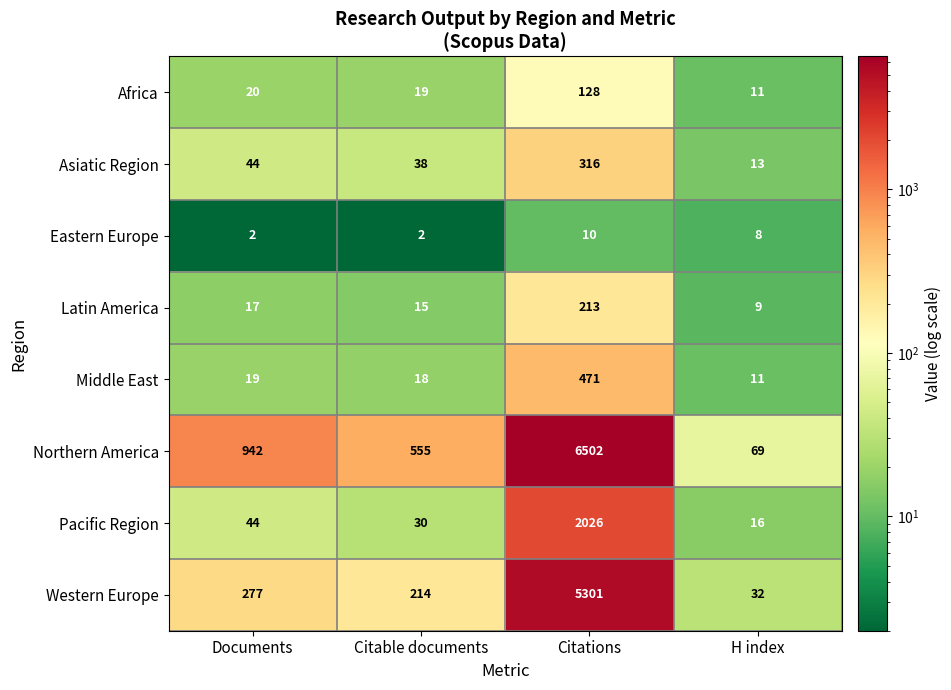

At which category is the sum across all series the highest?

Citations